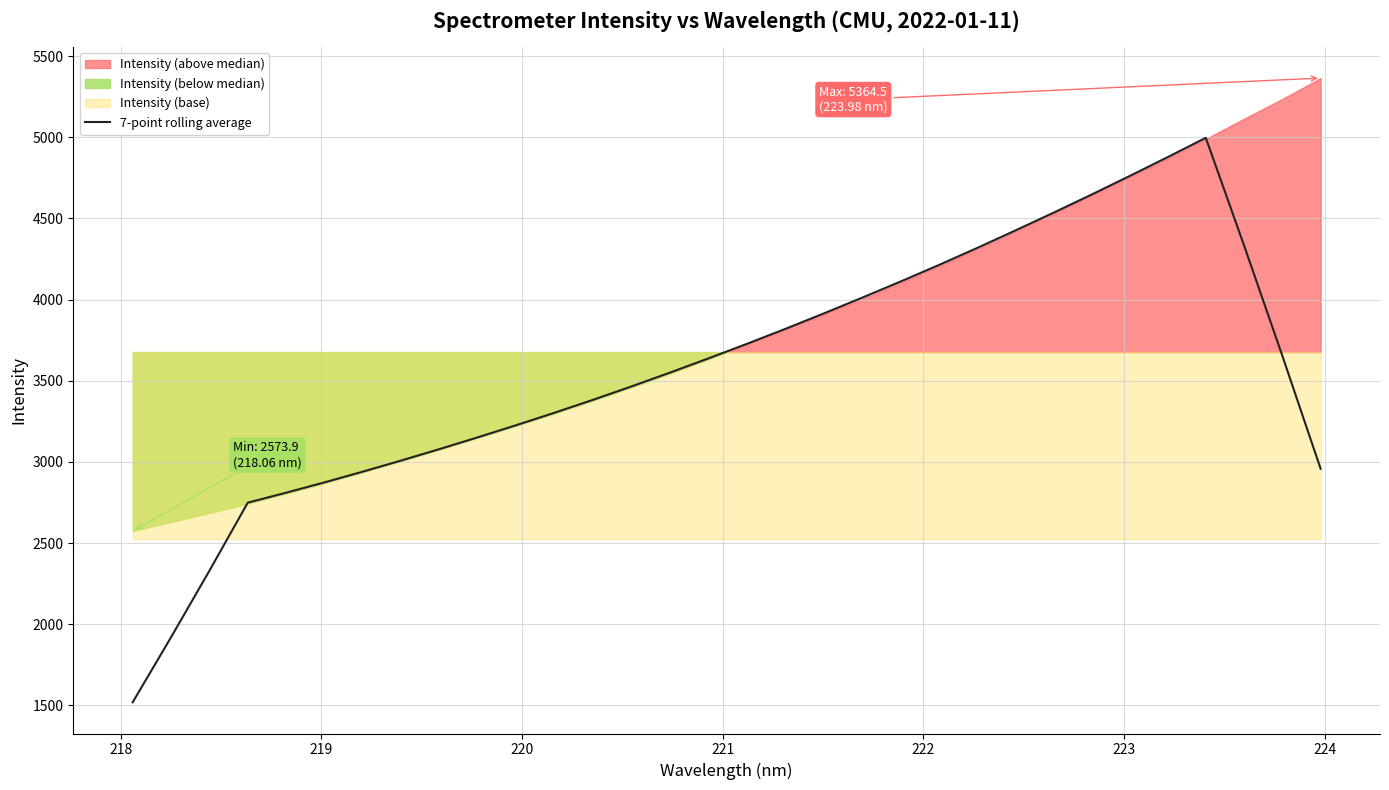

What is the lowest value of the 7-point rolling average series?

1518.9